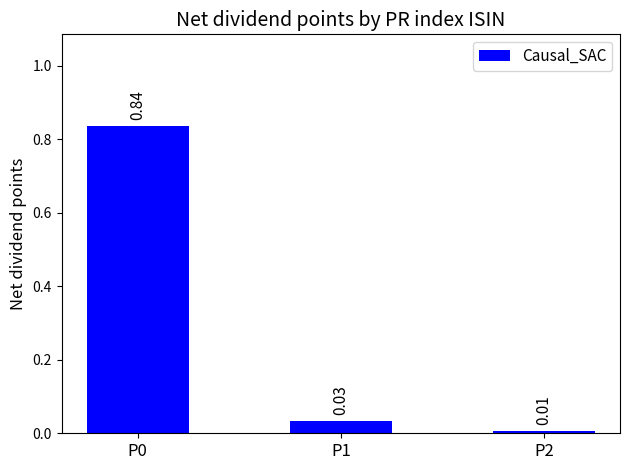

Where is the data nearest to the value 0?

P2